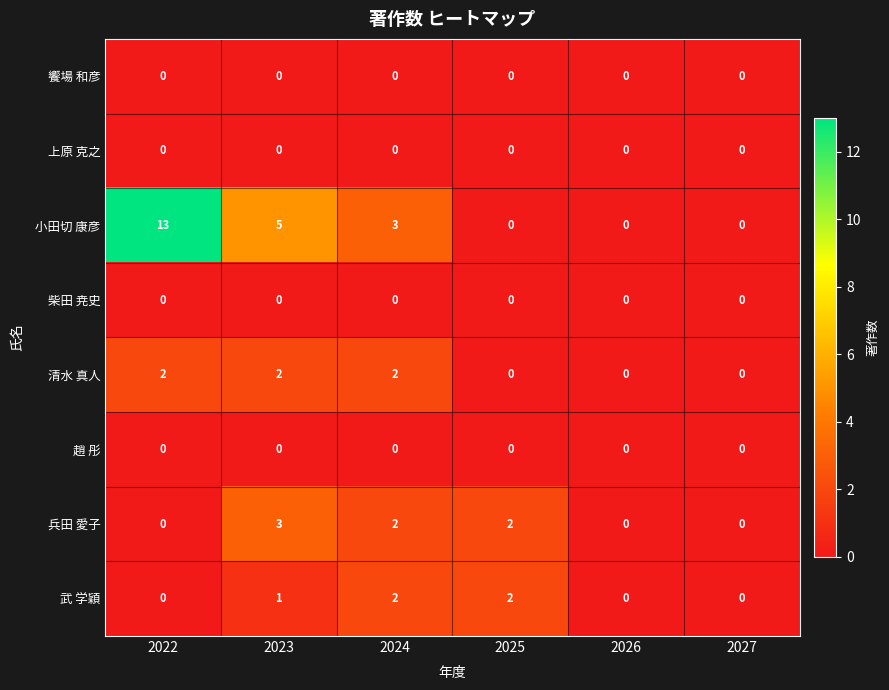

Count the number of categories in the chart.

6